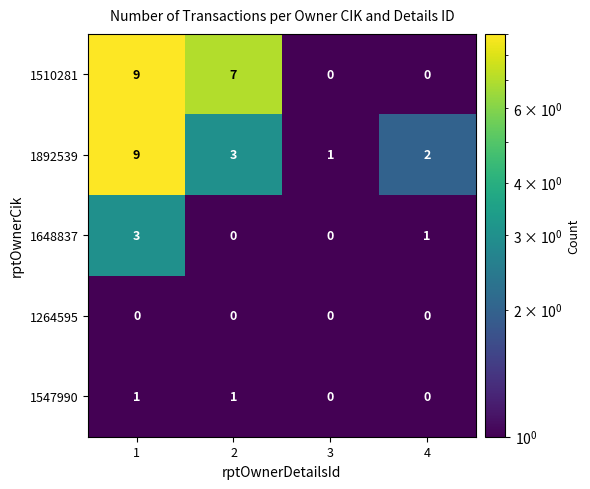

Reading left to right, what are all the values shown in this chart?

1510281: 1=9	2=7	3=0	4=0
1892539: 1=9	2=3	3=1	4=2
1648837: 1=3	2=0	3=0	4=1
1264595: 1=0	2=0	3=0	4=0
1547990: 1=1	2=1	3=0	4=0